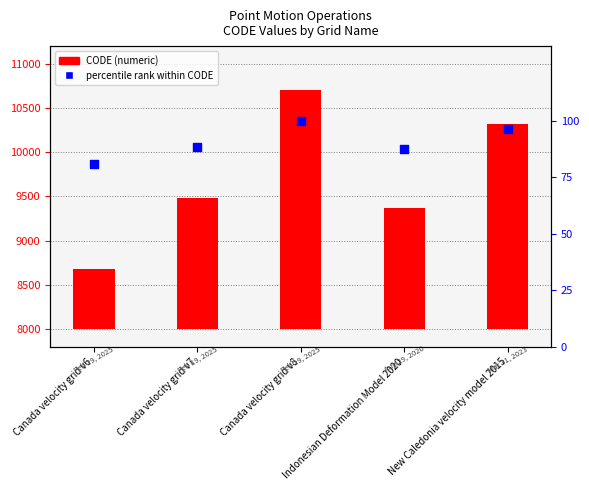

What are all the series names shown in the legend?

CODE, percentile rank within CODE